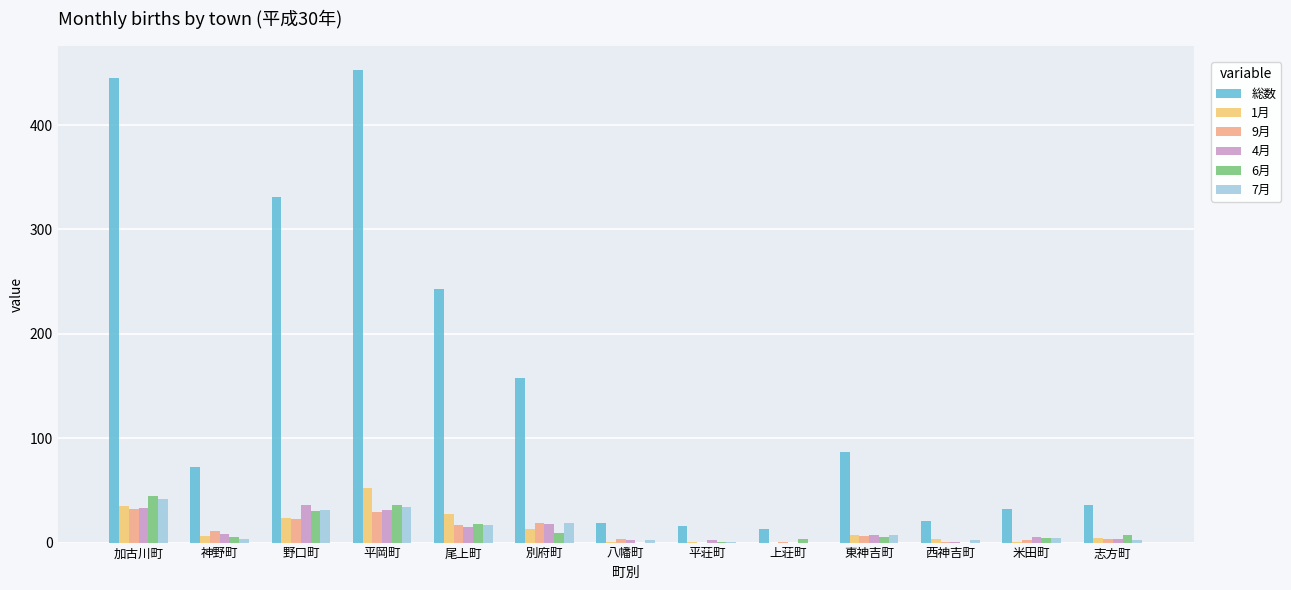

Are the bars grouped side by side (vs. stacked)?

Yes